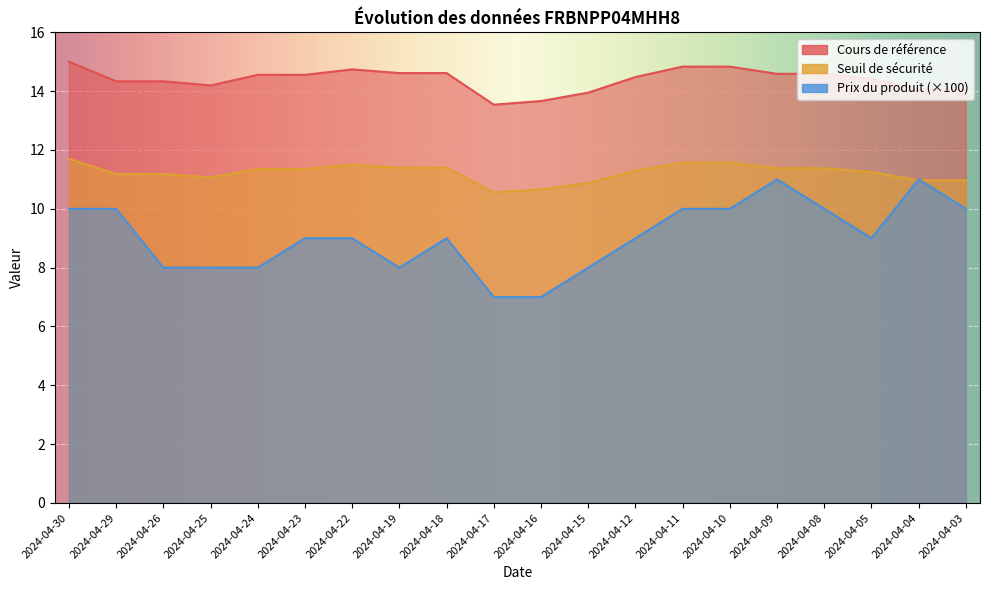

Which series has the widest spread of values?

Prix du produit